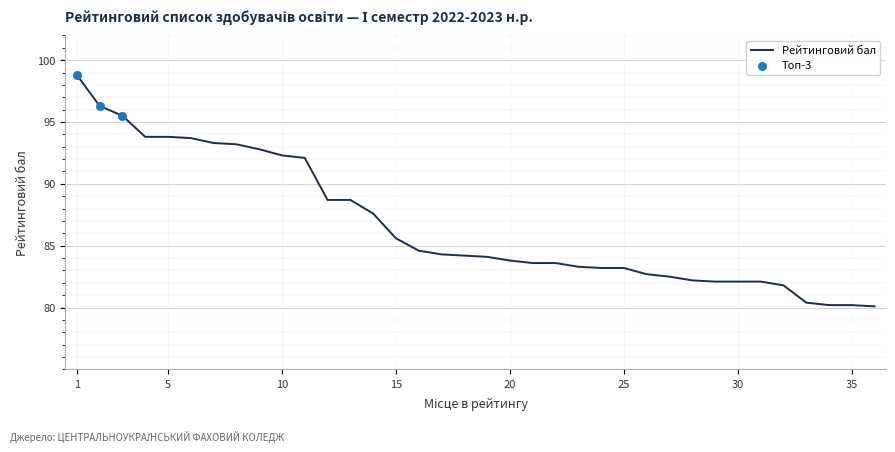

What is the difference between the maximum and minimum values?

18.7